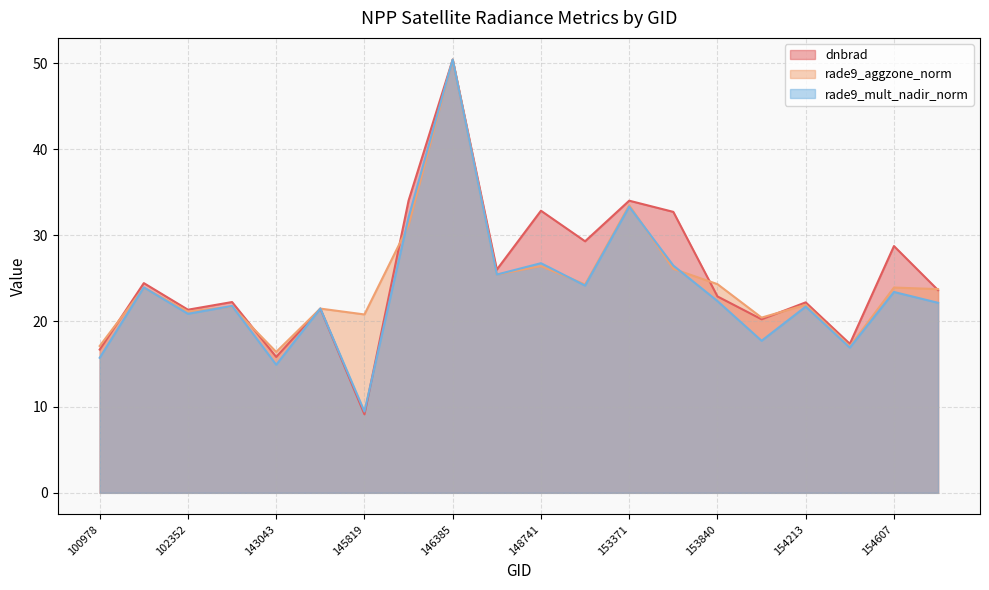

Is the value of rade9_mult_nadir_norm at 153371 greater than the value of rade9_aggzone_norm at 153652?

Yes